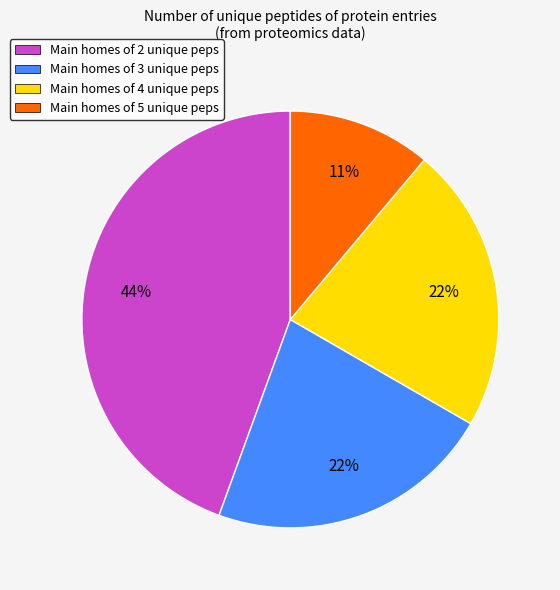

To the nearest percent, what is the combined percentage of Main homes of 4 unique peps and Main homes of 3 unique peps?

44%